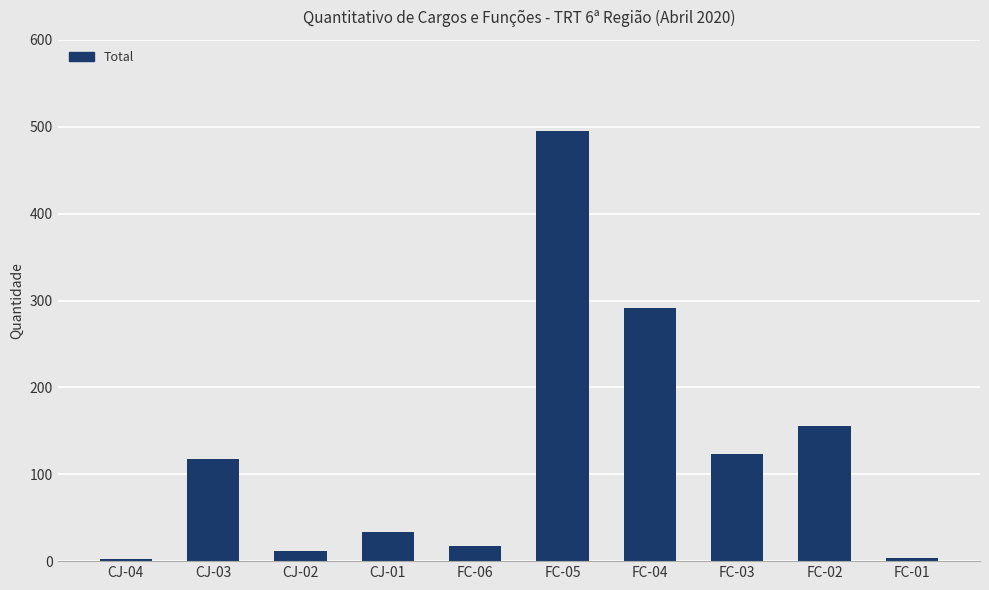

Between CJ-02 and FC-04, which is larger?

FC-04